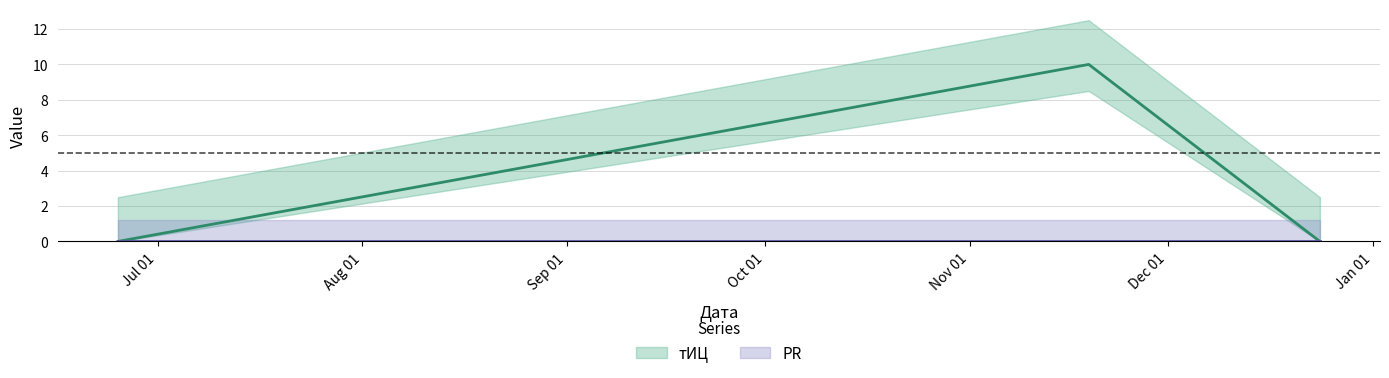

List the labels in order of value, smallest first.

2015-06-25, 2015-12-24, 2015-11-19